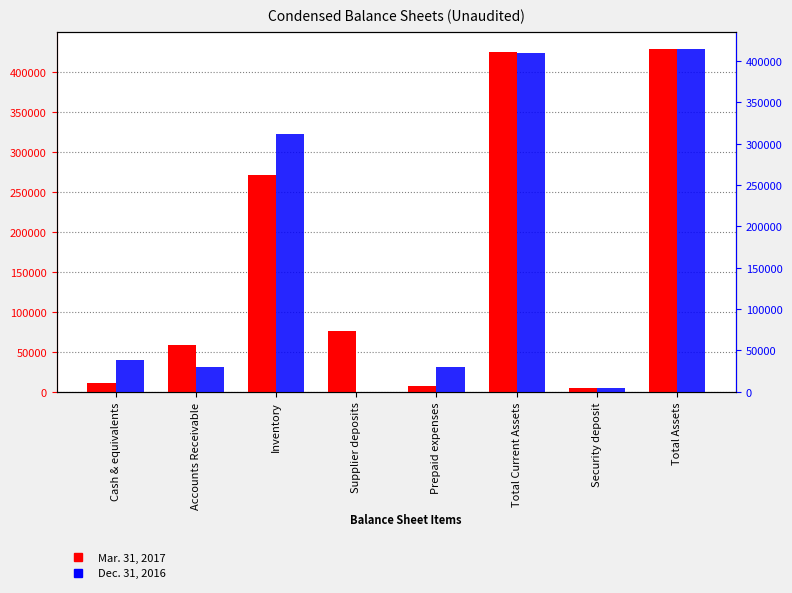

How many data points in Dec. 31, 2016 are above 38668?

3